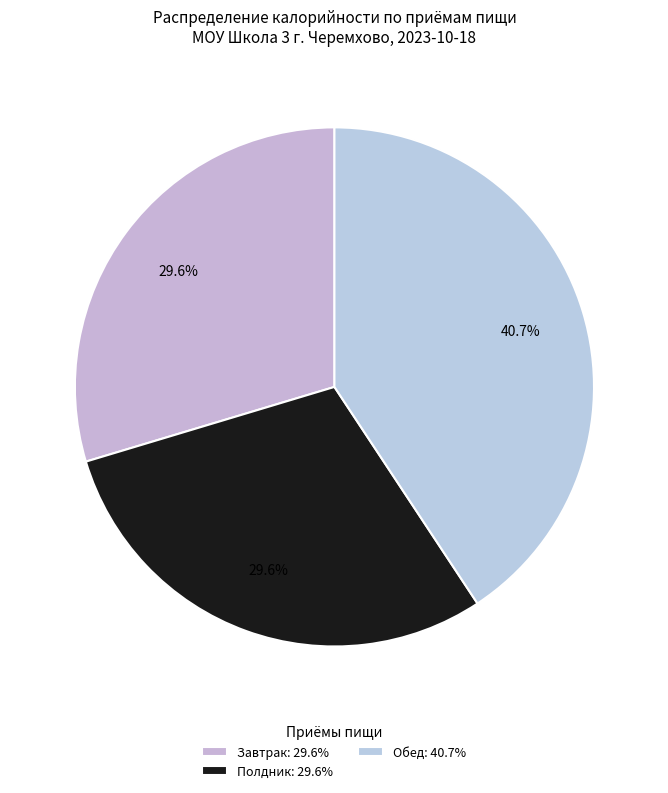

Is there any slice that represents more than half of the pie?

No